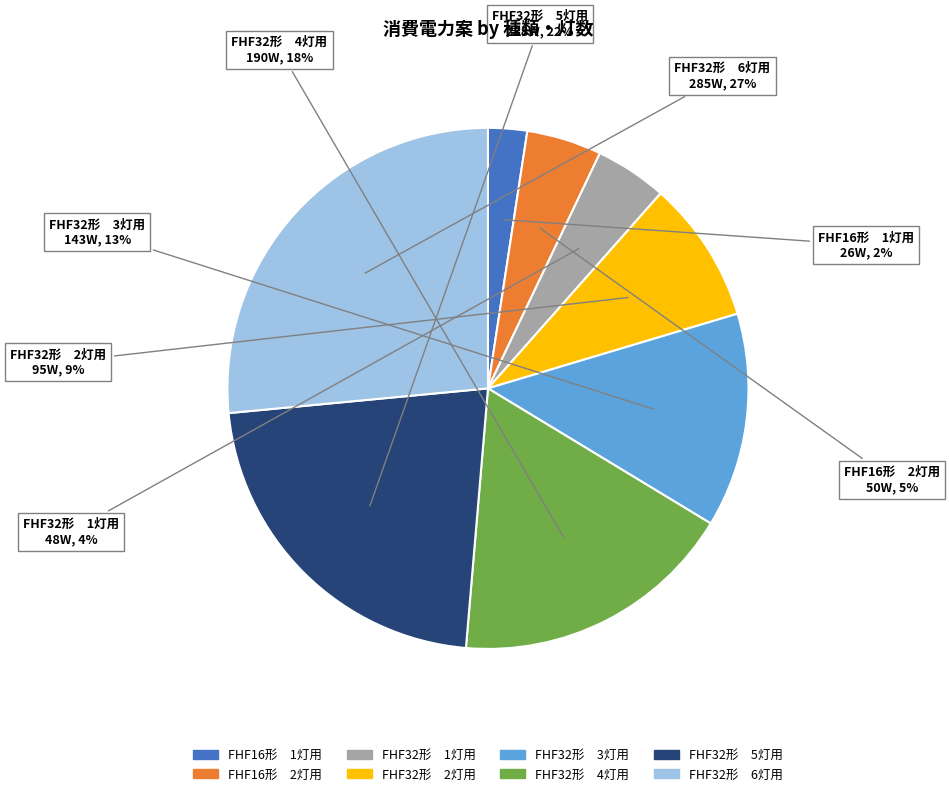

Does FHF16形 1灯用 account for over 50% of the chart?

No